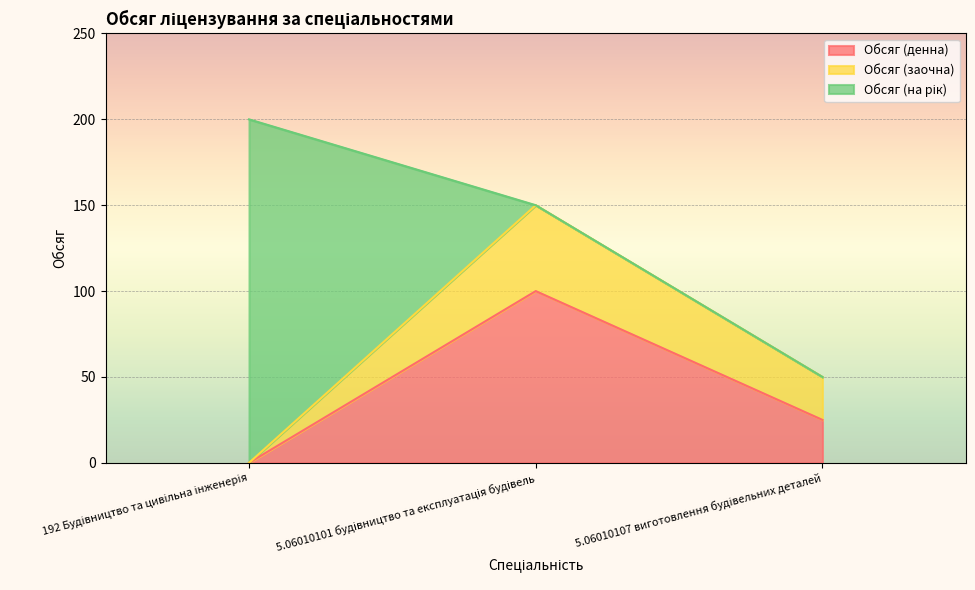

What is the label of the 1st point from the right?

5.06010107 виготовлення будівельних деталей